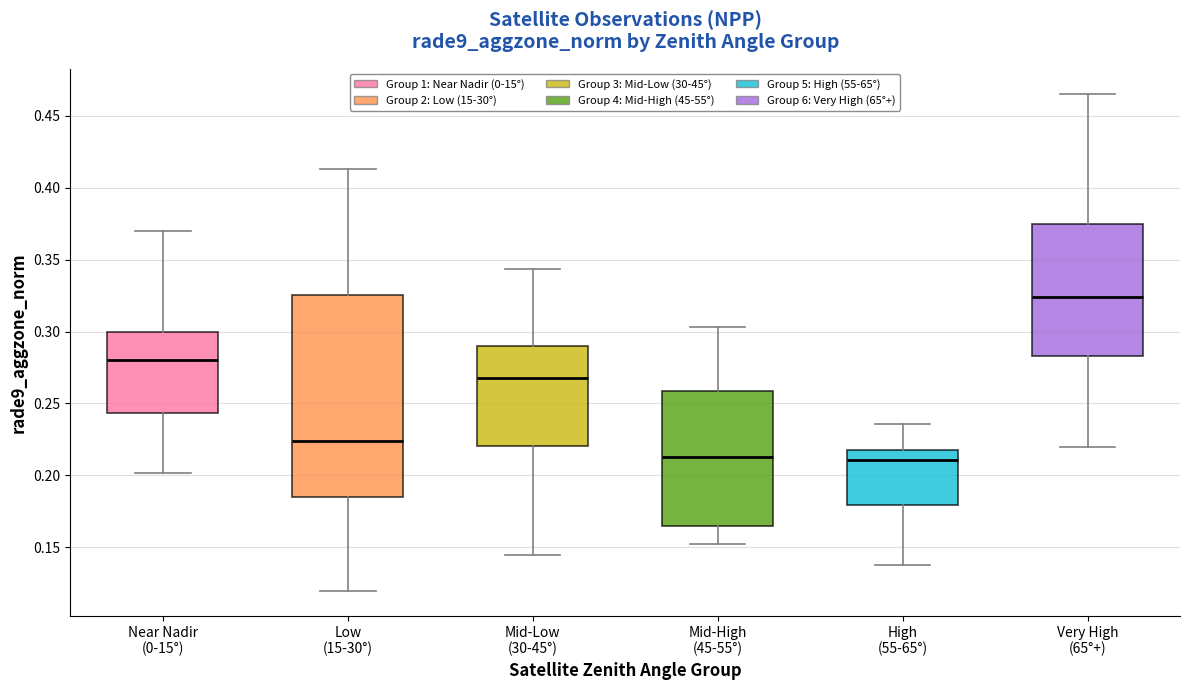

Where is the lower edge of the box for High (55-65°) on the y-axis? The values are not printed on the chart, so give them approximately, as read against the axis.

0.180